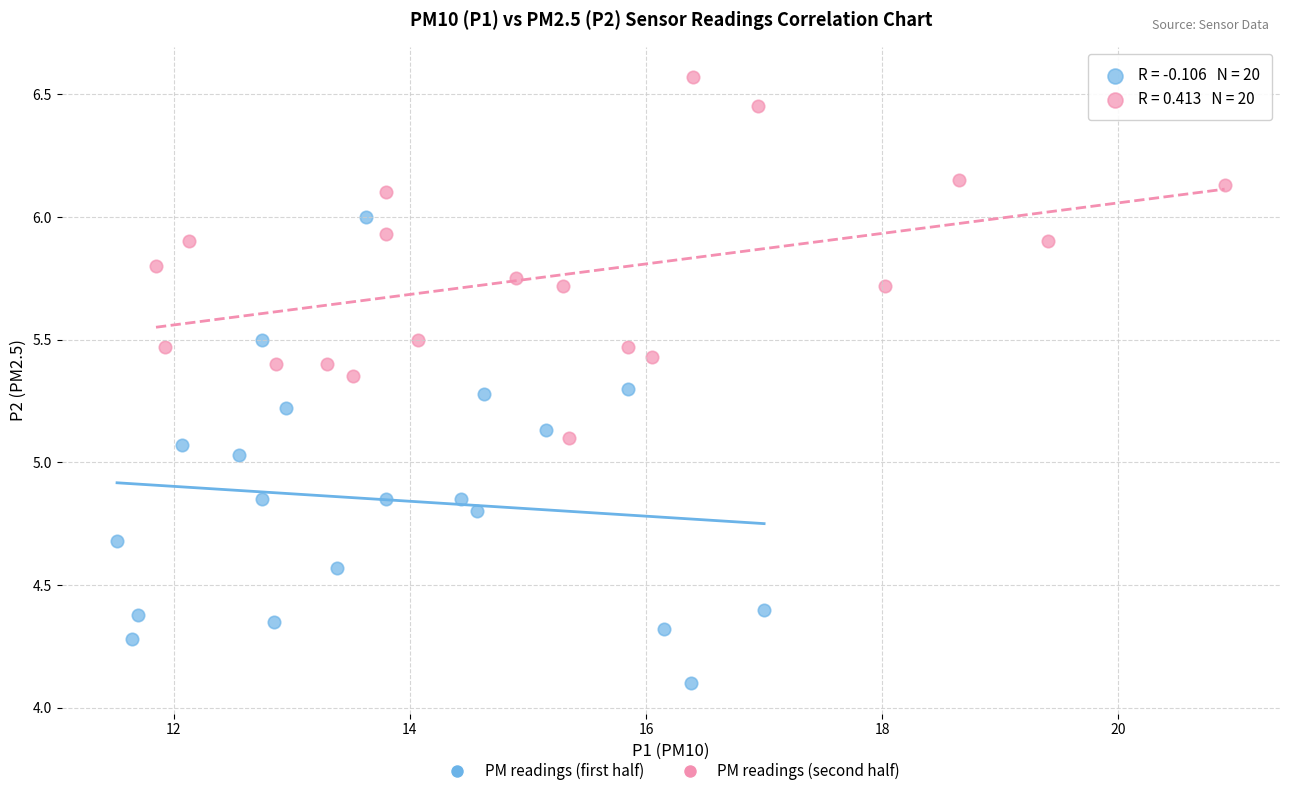

Which series has the widest spread of Y values?

PM readings (first half)